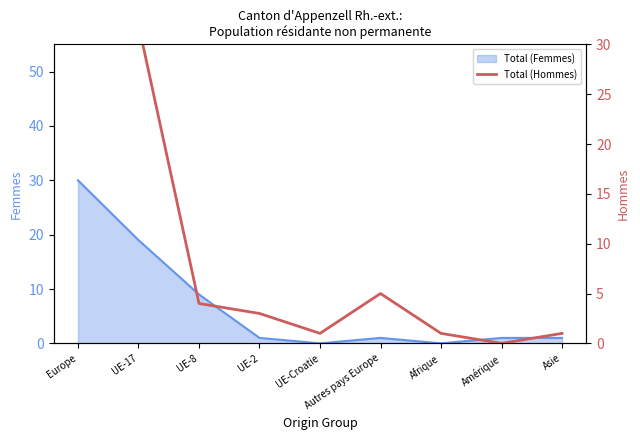

True or false: Total (Femmes) has a value of 19 at UE-17.

True